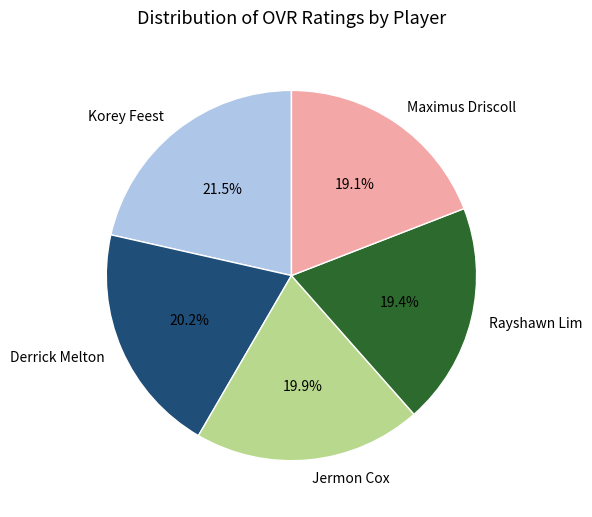

What percentage do Derrick Melton and Maximus Driscoll together represent?

39.3%